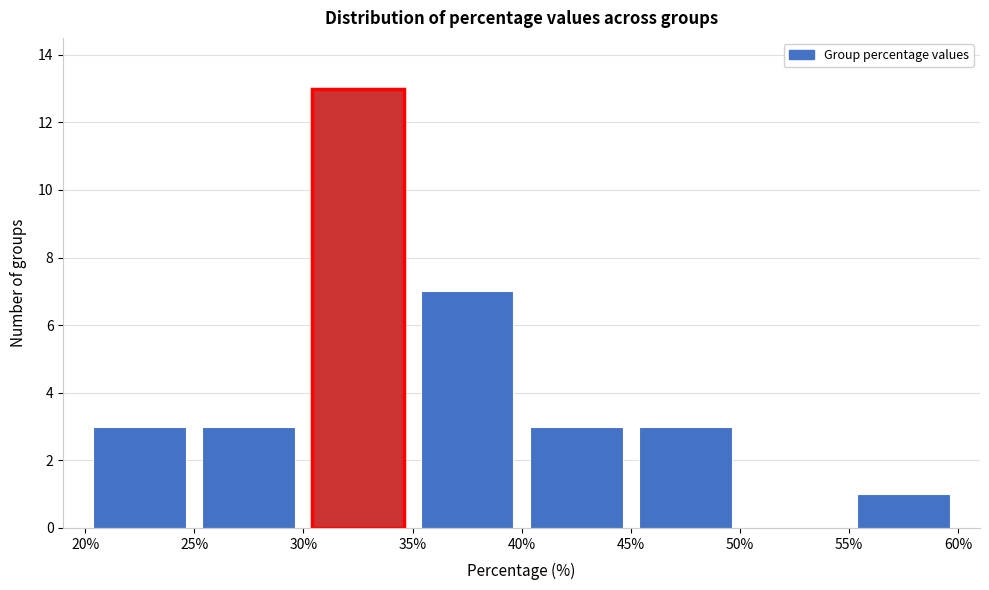

How tall is the bar that spans 30% to 35% on the x-axis? The values are not printed on the chart, so give them approximately, as read against the axis.

13